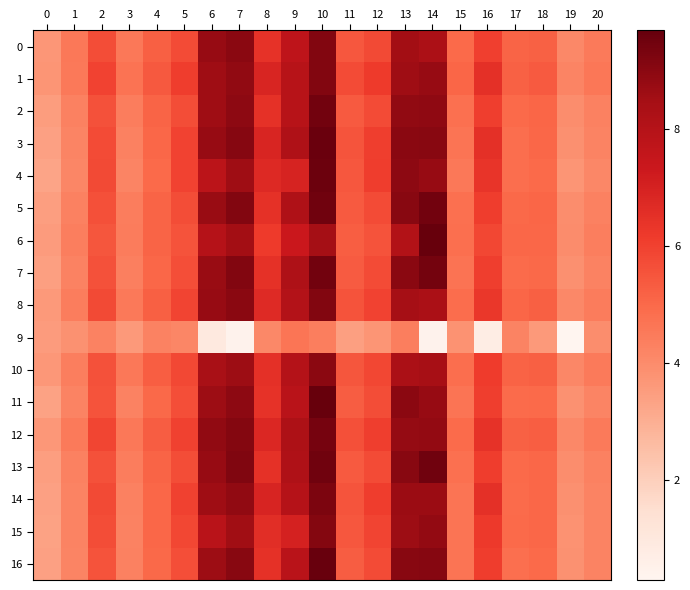

What is the total value across all series at 8?

109.7